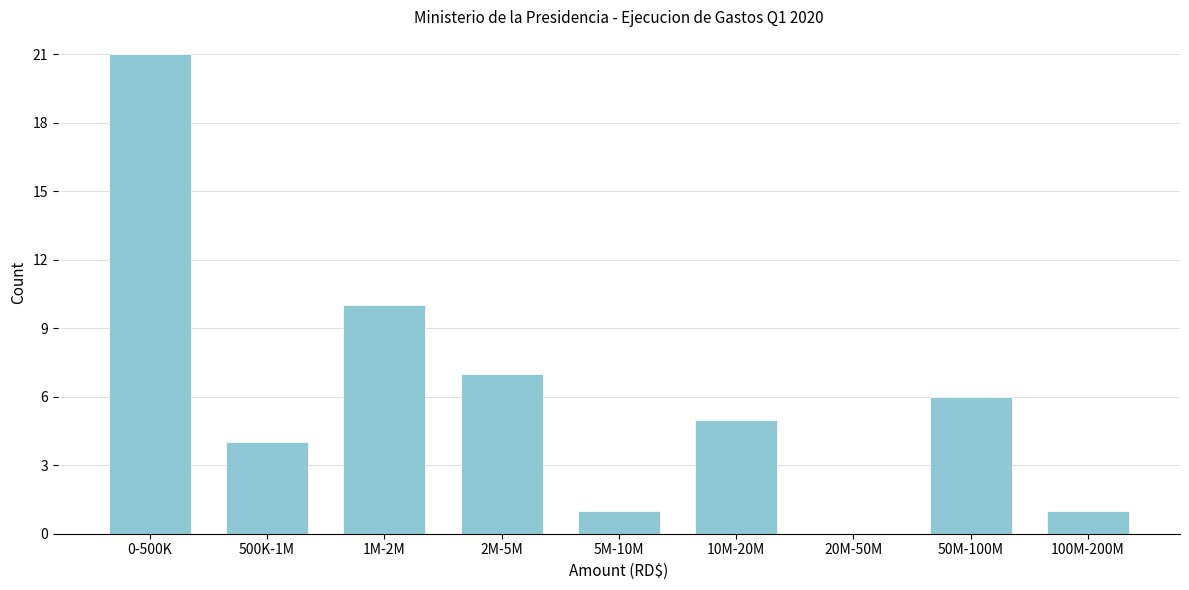

Reading left to right, extract all data points from this chart.

0-500K=21	500K-1M=4	1M-2M=10	2M-5M=7	5M-10M=1	10M-20M=5	20M-50M=0	50M-100M=6	100M-200M=1